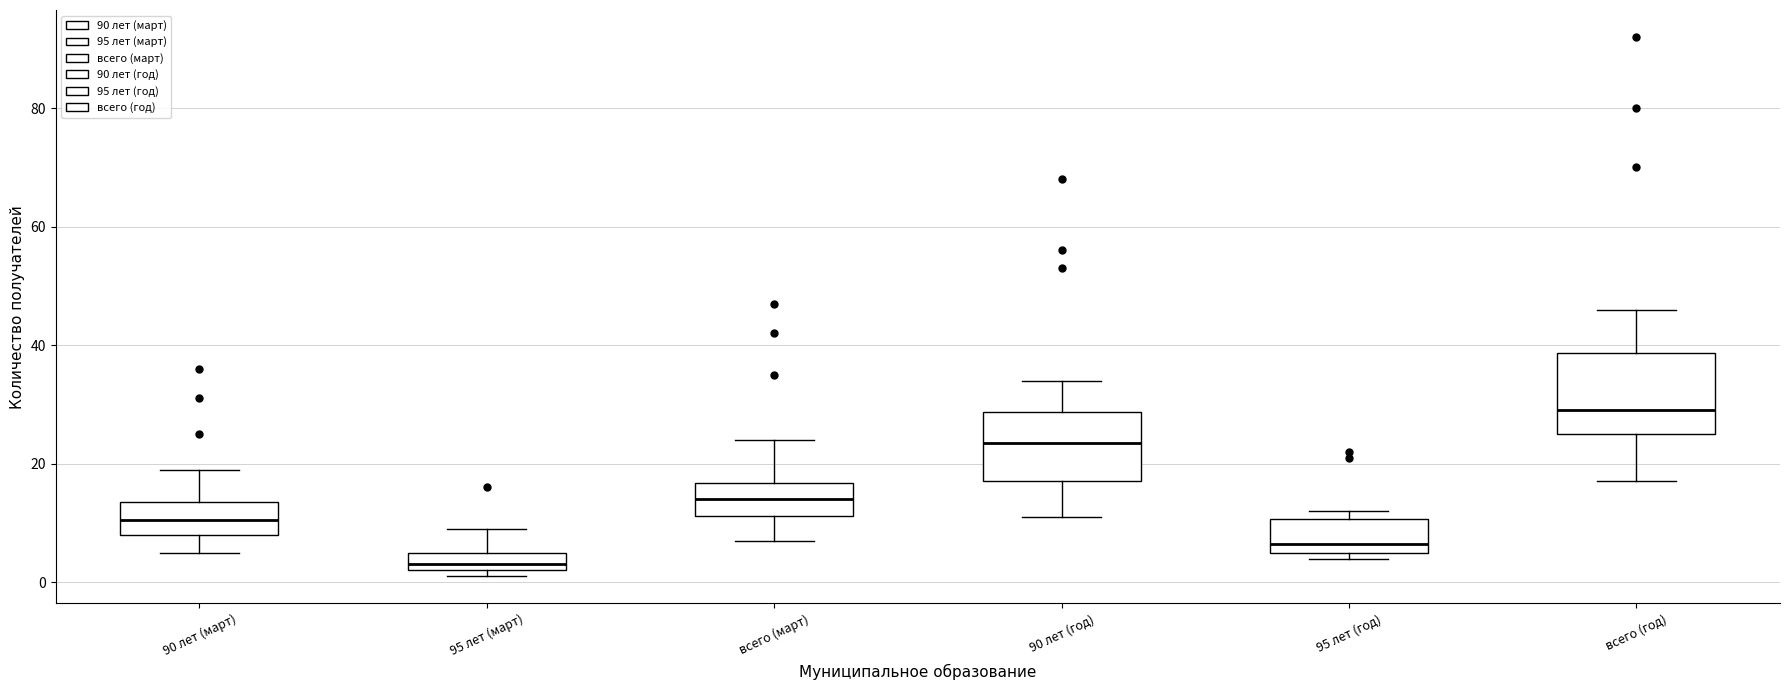

Reading left to right, transcribe this box plot: for each box, give where its median line is, the range the box spans, and where its two whiskers end, as read against the y-axis. The values are not printed on the chart, so give them approximately, as read against the axis.

90 лет (март): median 10, box 8 to 14, whiskers 6 to 20
95 лет (март): median 4, box 2 to 6, whiskers 2 (just below the box's lower edge) to 10
всего (март): median 14, box 12 to 16, whiskers 8 to 24
90 лет (год): median 24, box 18 to 28, whiskers 12 to 34
95 лет (год): median 6 (just above the box's lower edge), box 6 to 10, whiskers 4 to 12
всего (год): median 30, box 26 to 38, whiskers 18 to 46